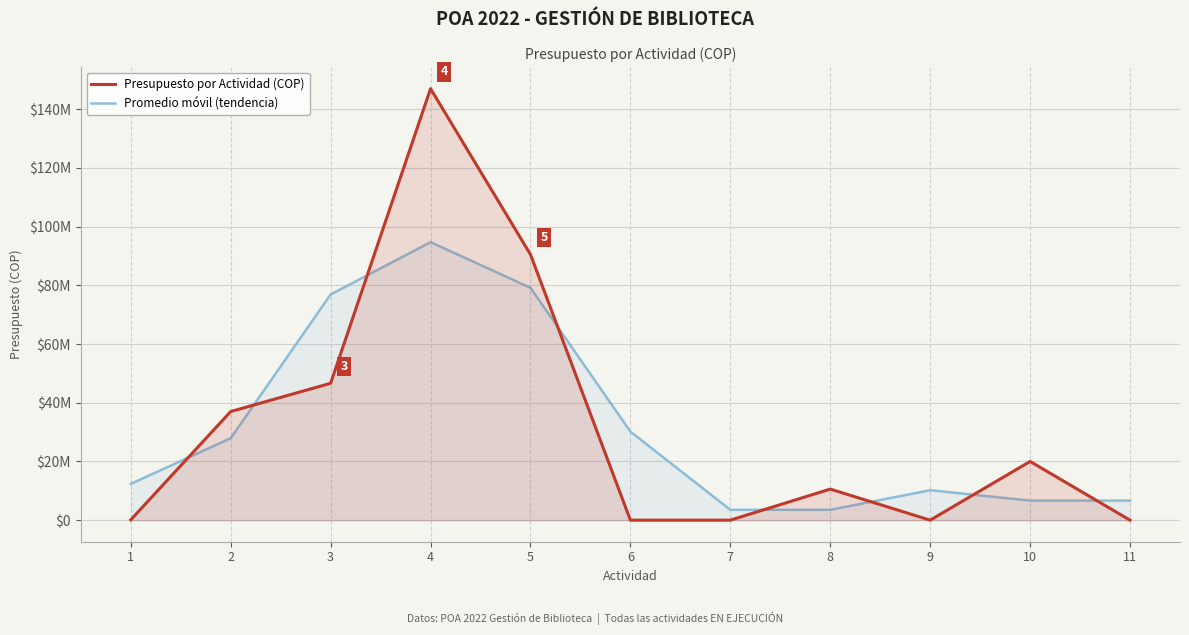

How many distinct data groups are displayed?

2